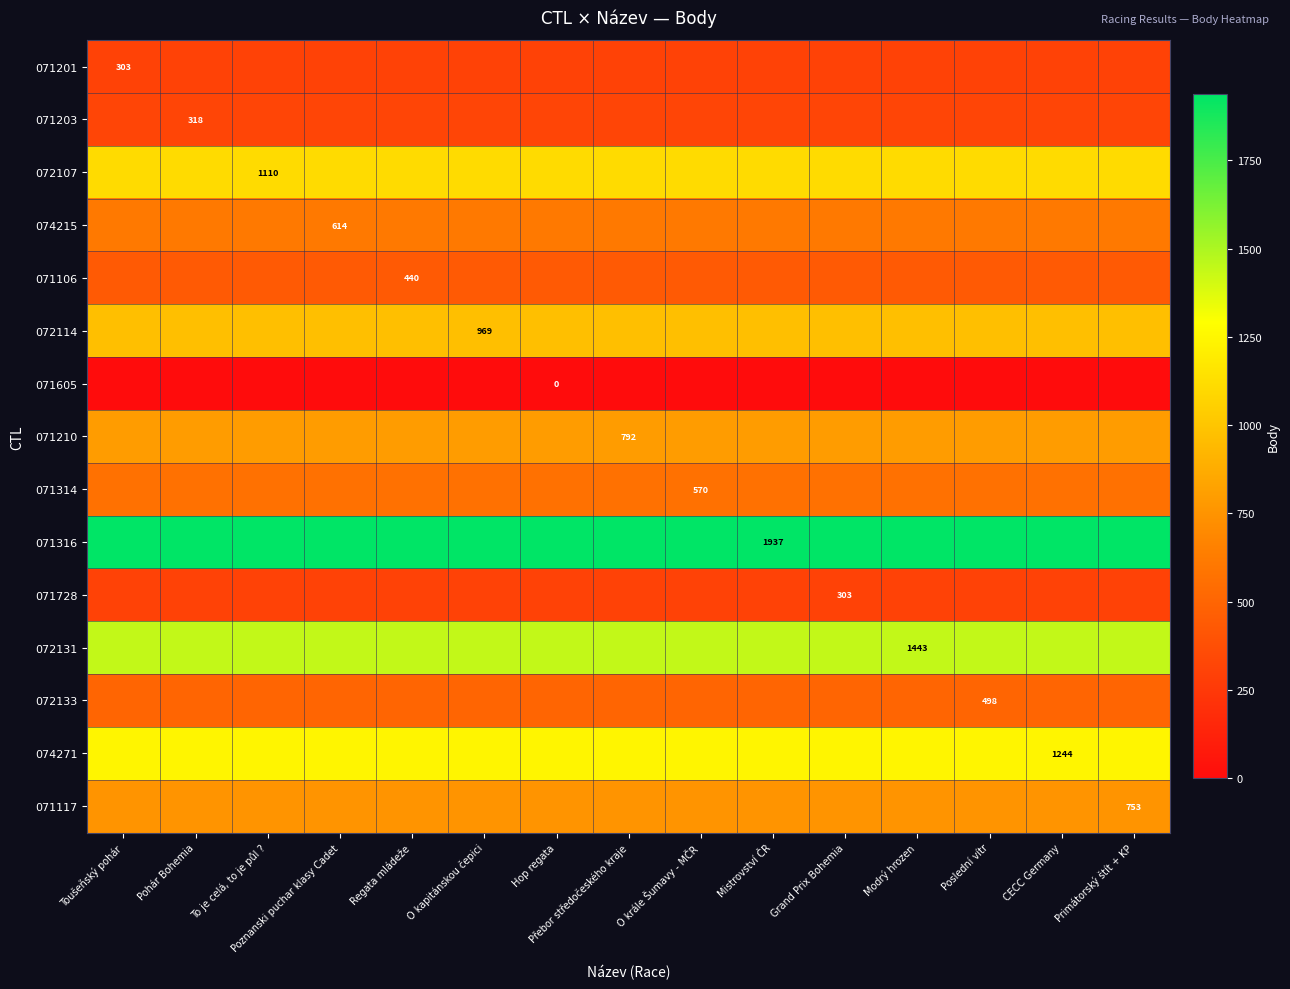

True or false: 074215 has a value of 297 at Pohár Bohemia.

False